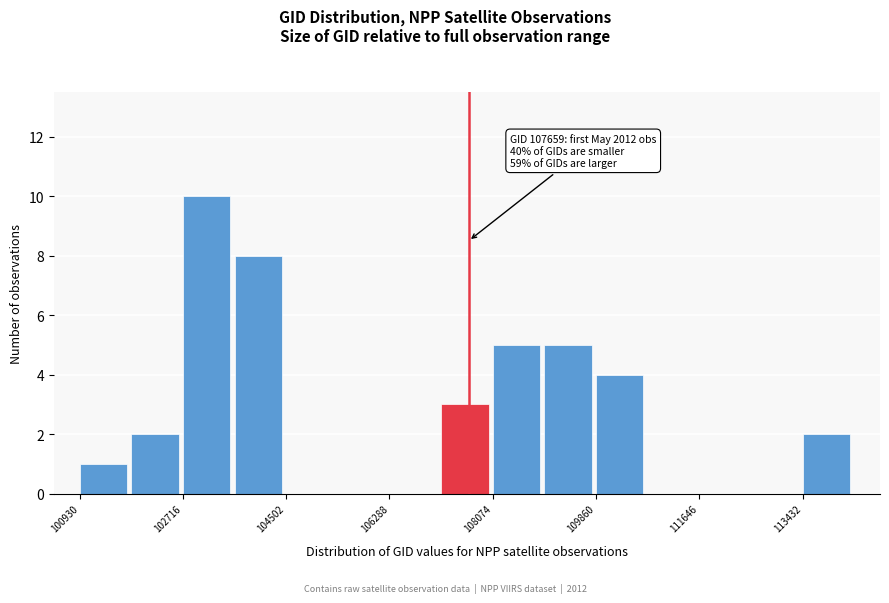

Over which range of the x-axis is the bar tallest?

102800 to 103600